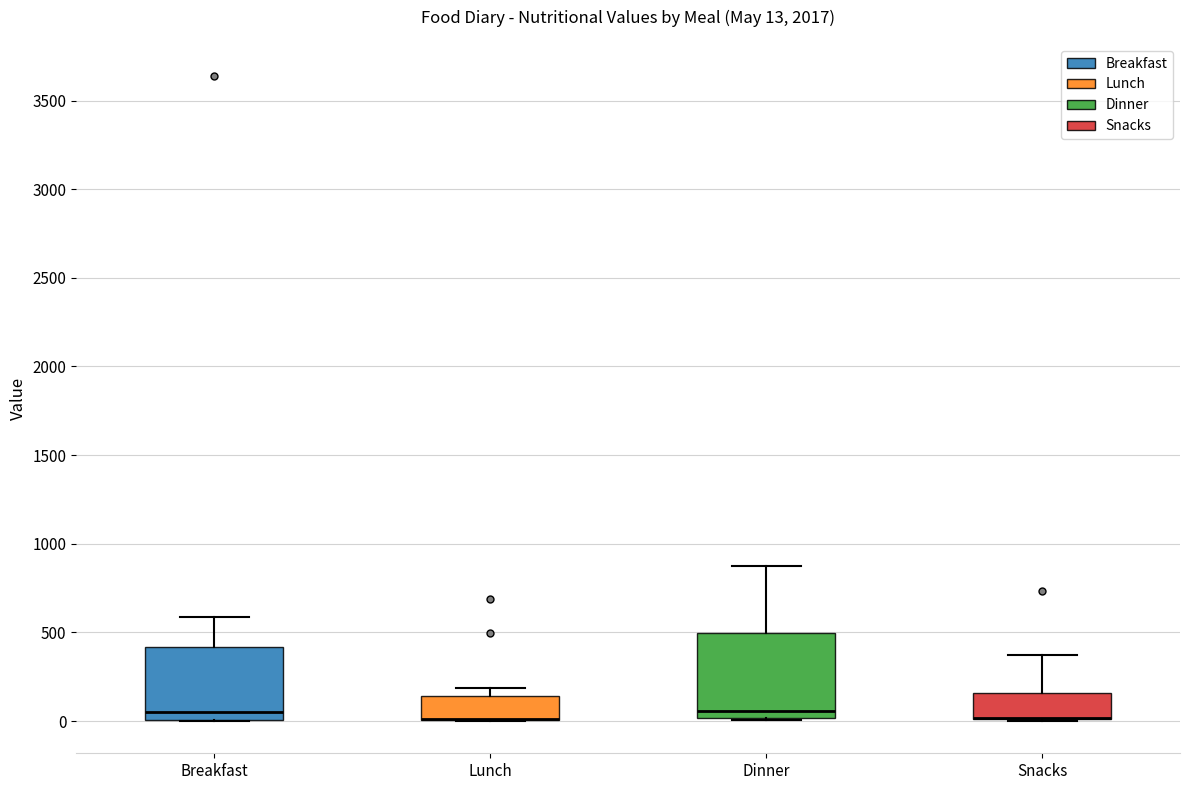

Comparing the boxes themselves (not the whiskers), which one is the tallest?

Dinner